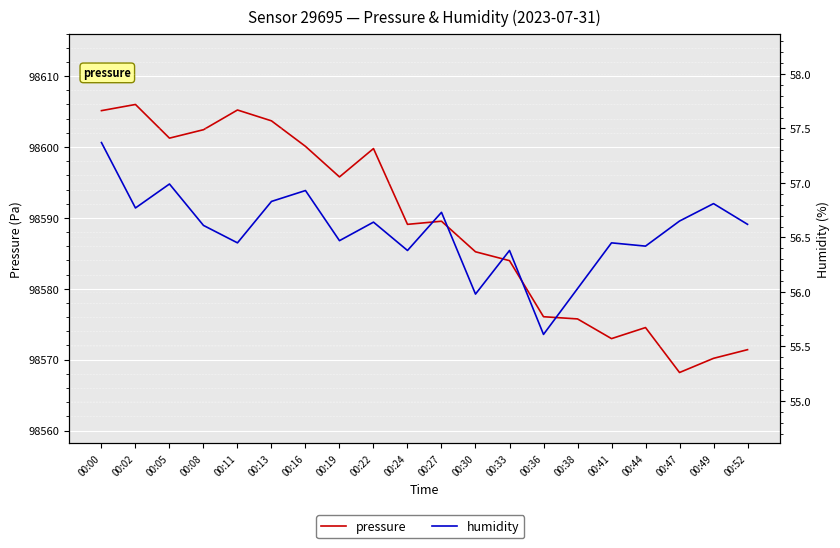

At which category is the sum across all series the highest?

00:02